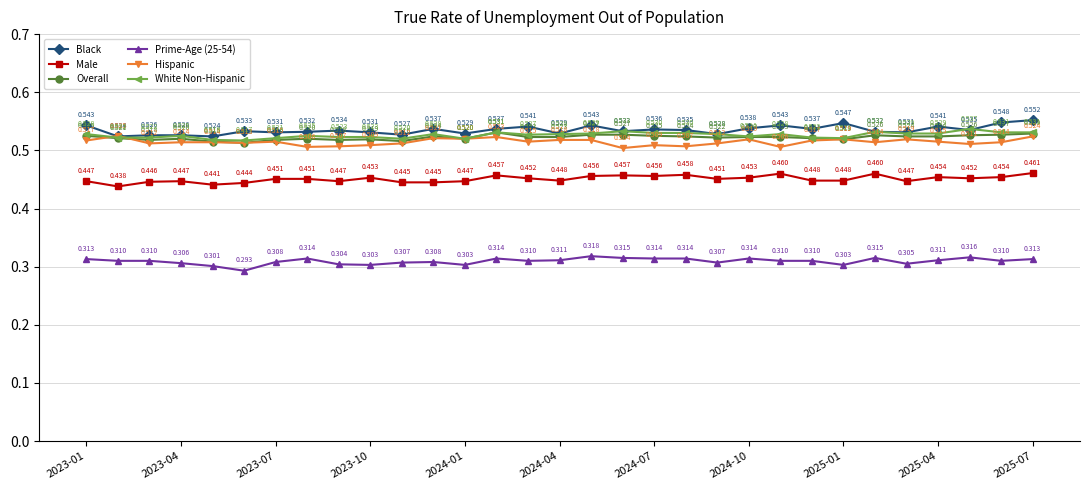

Which series has the largest range (max minus min)?

Black